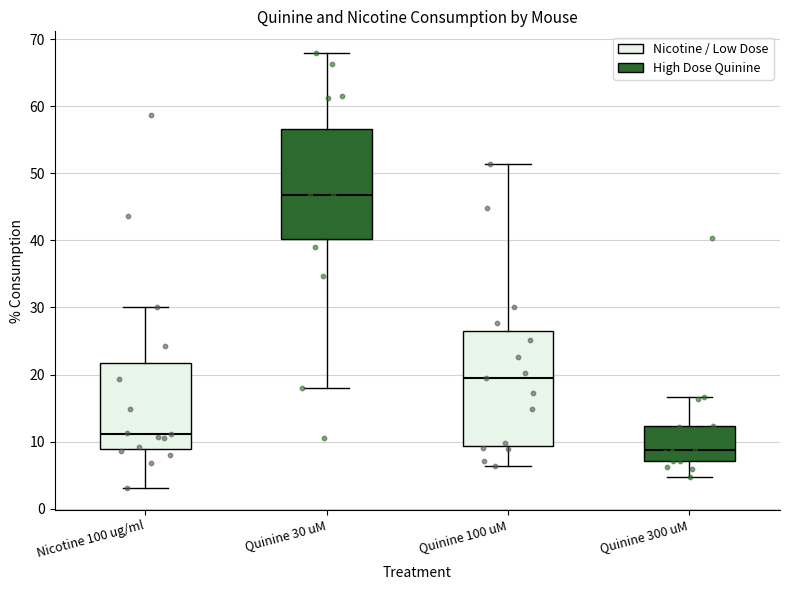

Where does the median line of the box for Quinine 300 uM sit on the y-axis? The values are not printed on the chart, so give them approximately, as read against the axis.

9